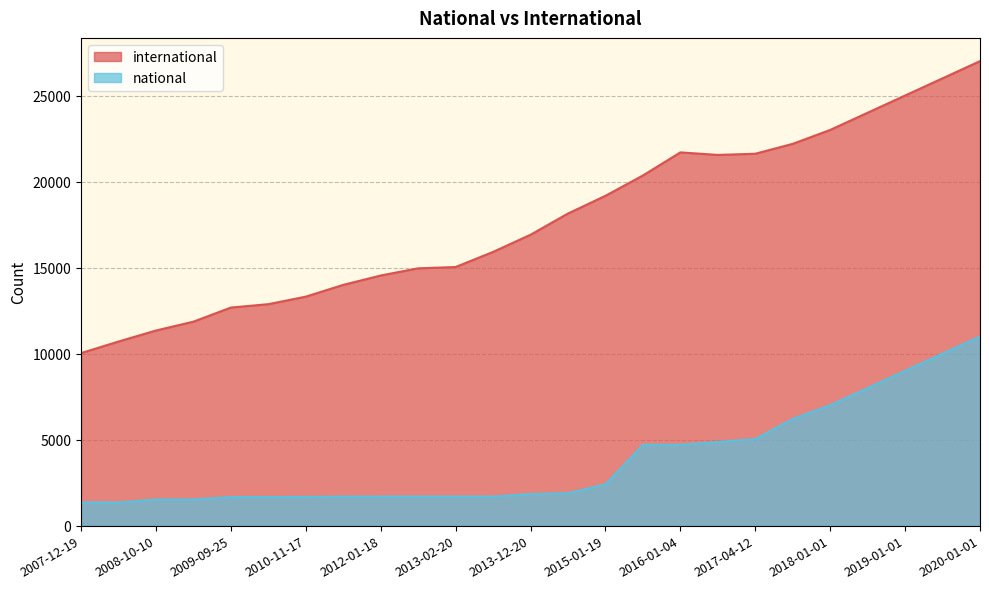

Reading left to right, list all the values displayed in this chart.

international: 2007-12-19=10028	2008-04-01=10701	2008-10-10=11341	2009-04-06=11856	2009-09-25=12676	2010-04-01=12873	2010-11-17=13310	2011-06-10=13994	2012-01-18=14539	2012-07-13=14957	2013-02-20=15032	2013-07-09=15911	2013-12-20=16908	2014-09-08=18142	2015-01-19=19171	2015-07-03=20353	2016-01-04=21695	2016-07-04=21548	2017-04-12=21616	2017-10-12=22192	2018-01-01=23000	2018-06-01=24000	2019-01-01=25000	2019-06-01=26000	2020-01-01=27000
national: 2007-12-19=1346	2008-04-01=1346	2008-10-10=1522	2009-04-06=1523	2009-09-25=1665	2010-04-01=1665	2010-11-17=1670	2011-06-10=1685	2012-01-18=1689	2012-07-13=1692	2013-02-20=1692	2013-07-09=1692	2013-12-20=1835	2014-09-08=1888	2015-01-19=2401	2015-07-03=4700	2016-01-04=4700	2016-07-04=4866	2017-04-12=5031	2017-10-12=6204	2018-01-01=7000	2018-06-01=8000	2019-01-01=9000	2019-06-01=10000	2020-01-01=11000